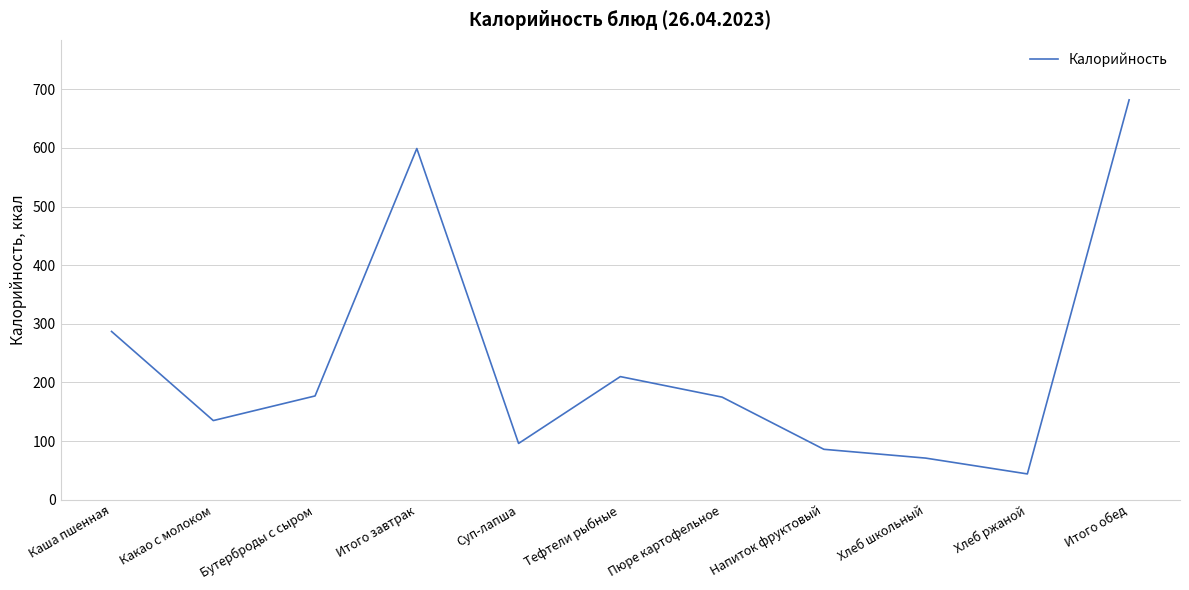

At which category does the data reach its first local valley?

Какао с молоком